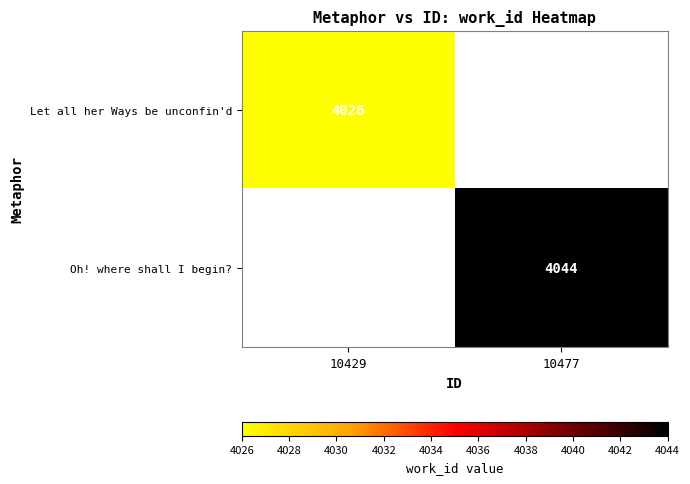

The value of Oh! where shall I begin? at 10477 is 4044. True or false?

True